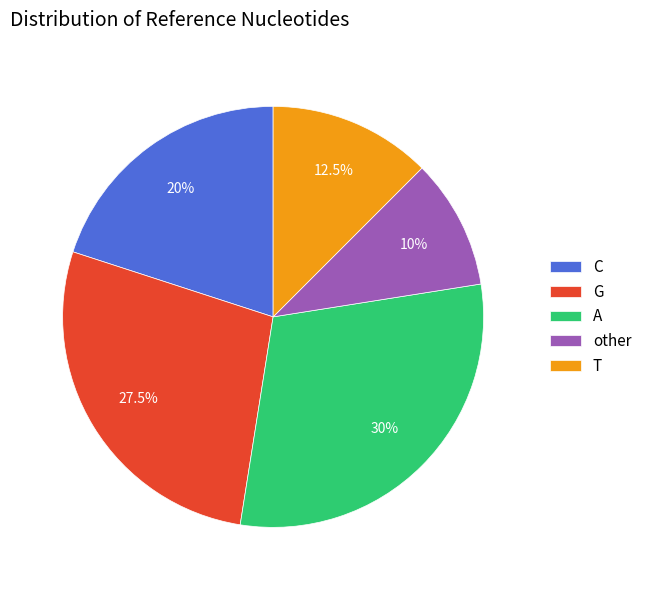

Approximately how many times larger is the value at T compared to G?

0.5